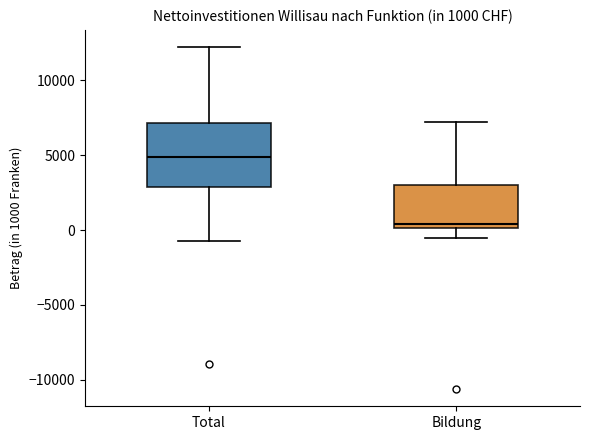

Which box has the lowest median line?

Bildung